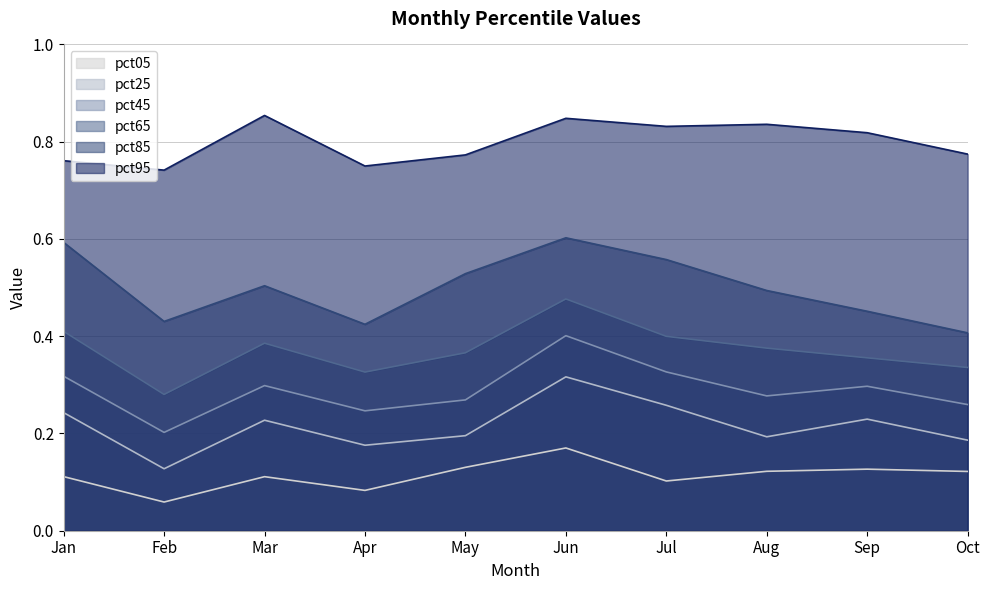

How many data points does each series have?

10